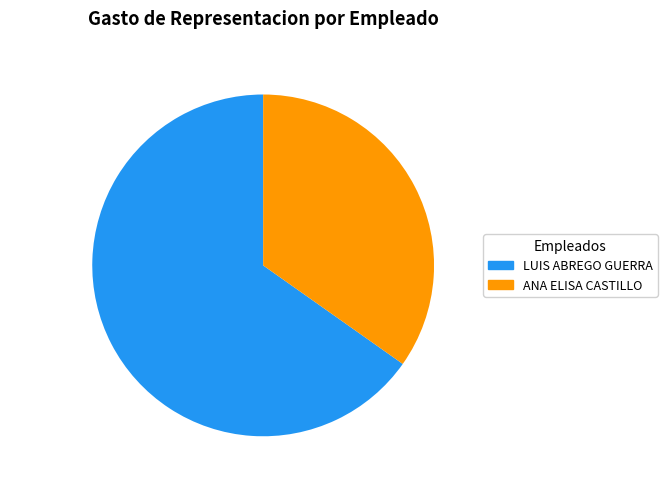

Is there any slice that represents more than half of the pie?

Yes